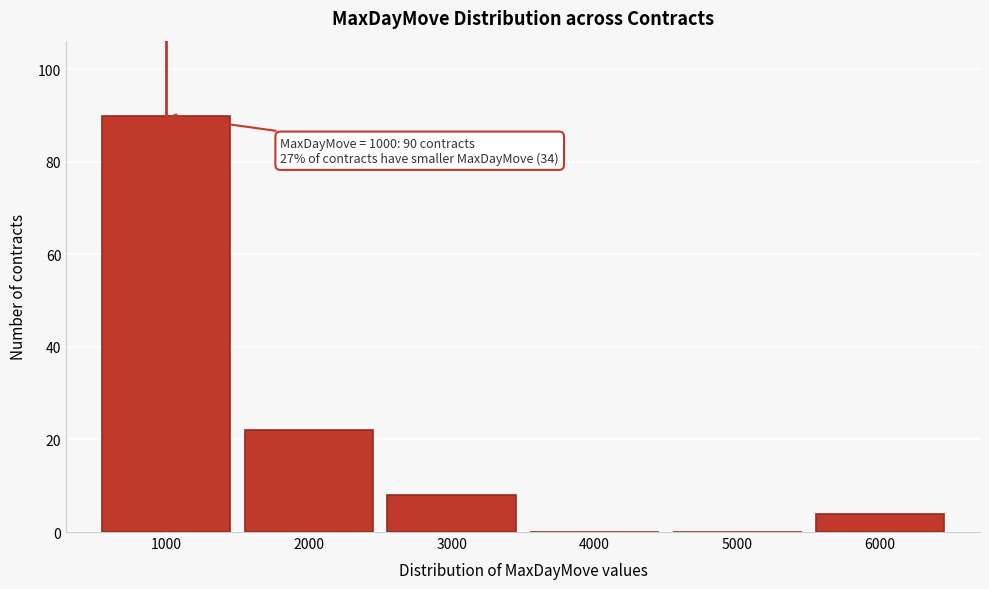

Over which range of the x-axis is the bar tallest?

500 to 1500